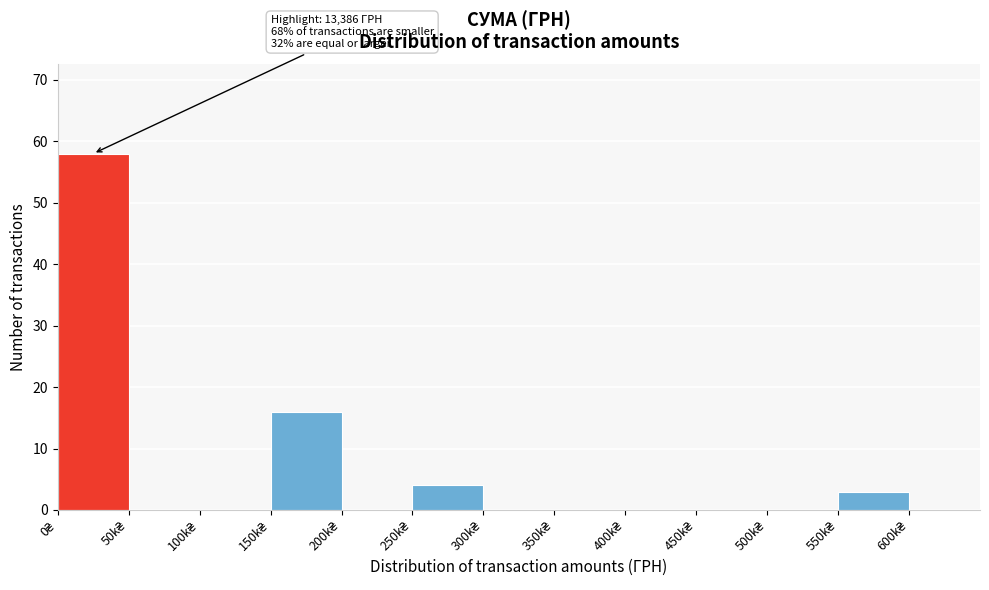

What is the sum of all values?

81